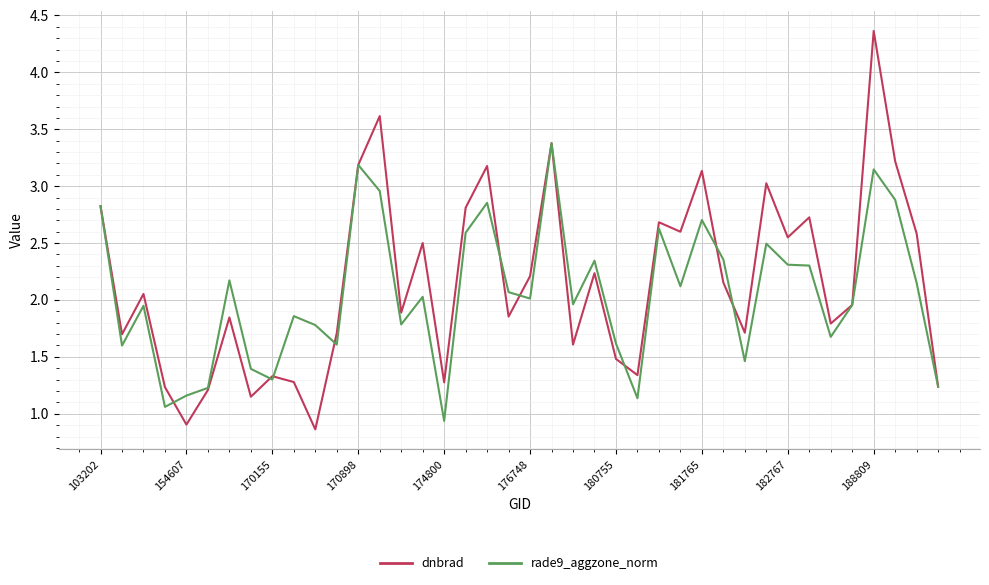

Which series has the largest range (max minus min)?

dnbrad